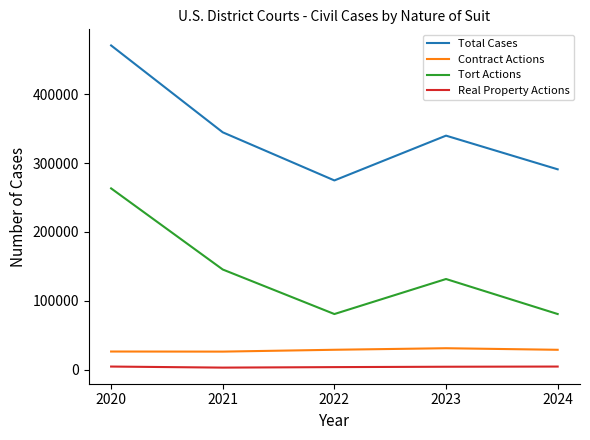

Which series has the largest total across all categories?

Total Cases